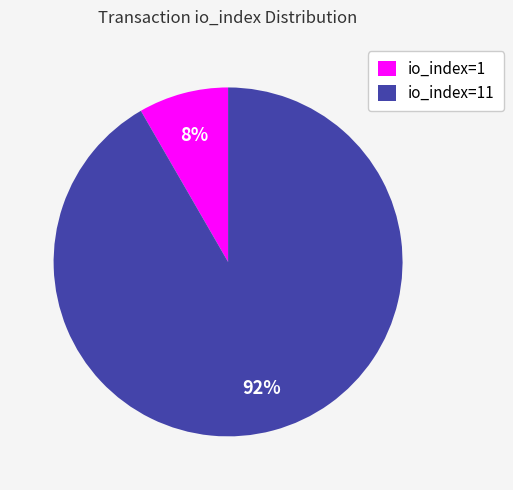

Is the sum of io_index=11 and io_index=1 greater than half?

Yes